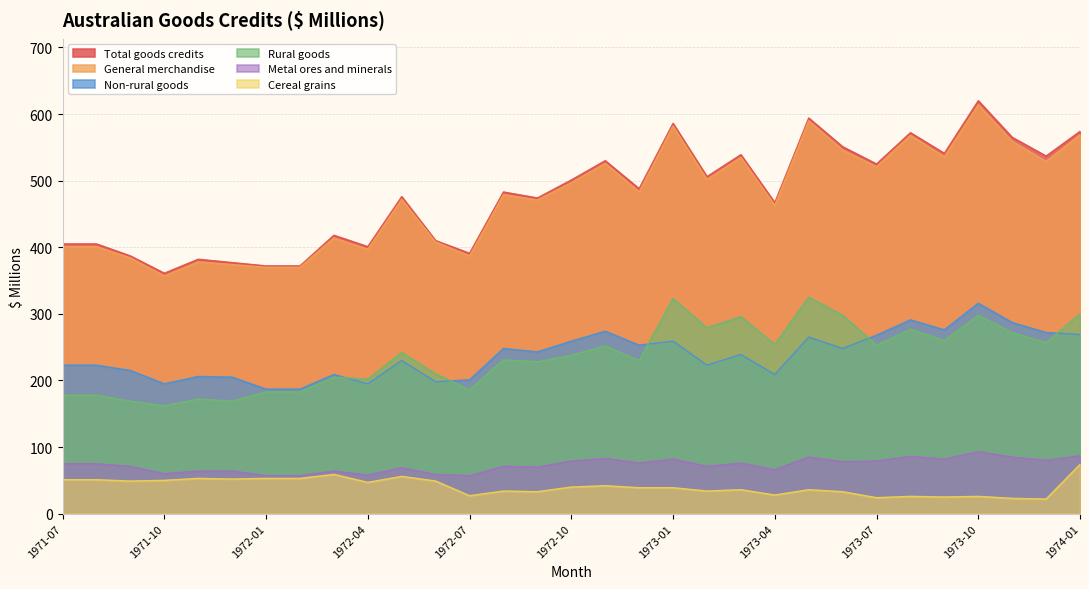

What is the sum of all Rural goods values?

7310